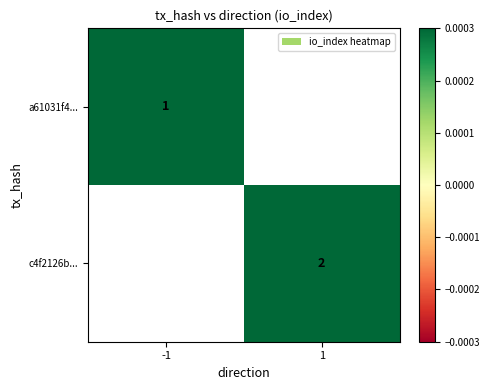

Is it true that c4f2126b... equals 1.3 at 1?

False